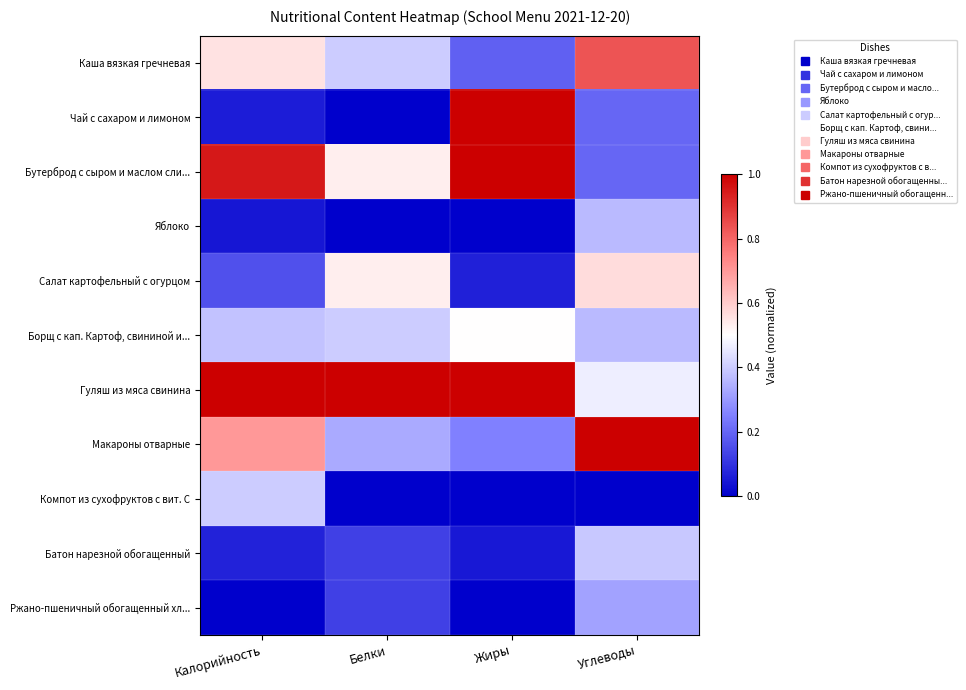

At which category is the sum across all series the highest?

Углеводы